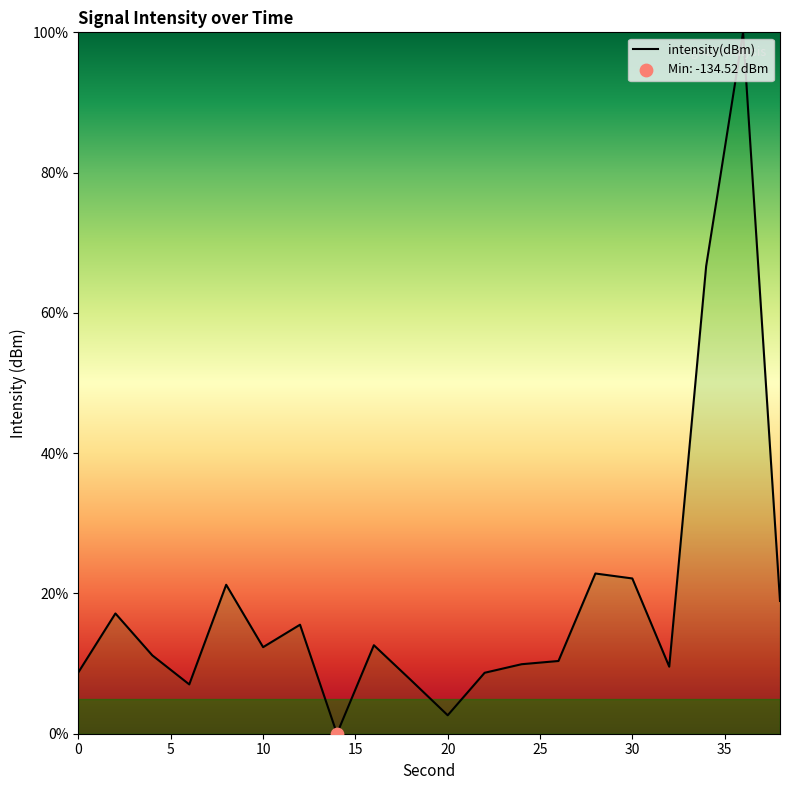

What is the difference between the maximum and minimum values?

100.0